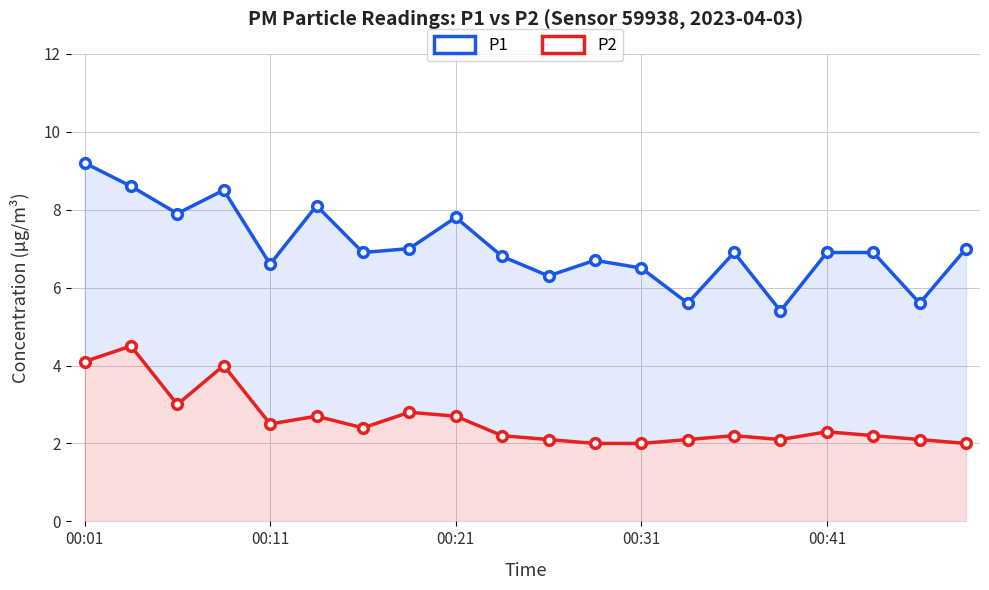

At 14, list the series in order from smallest to largest.

P2, P1